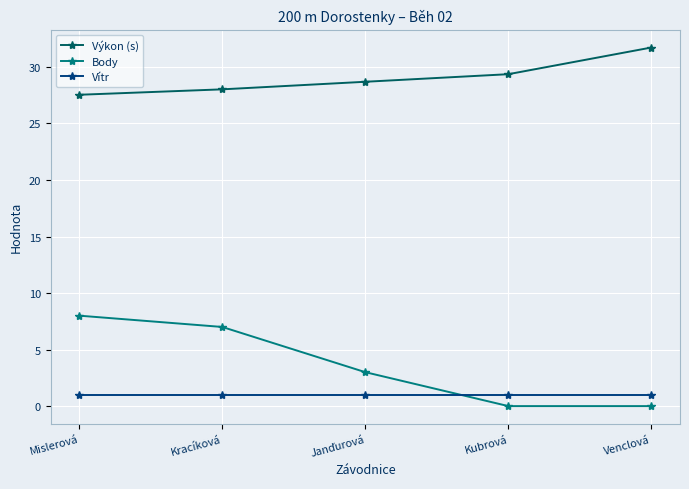

At how many categories does at least one series exceed 6?

5